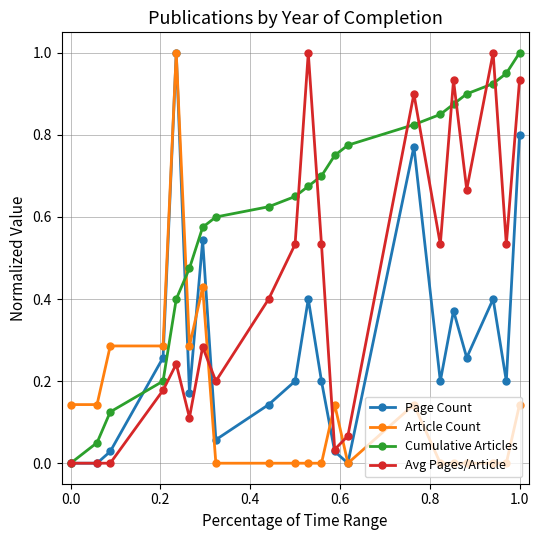

True or false: Cumulative Articles has more than 0 points higher than both neighbors.

False